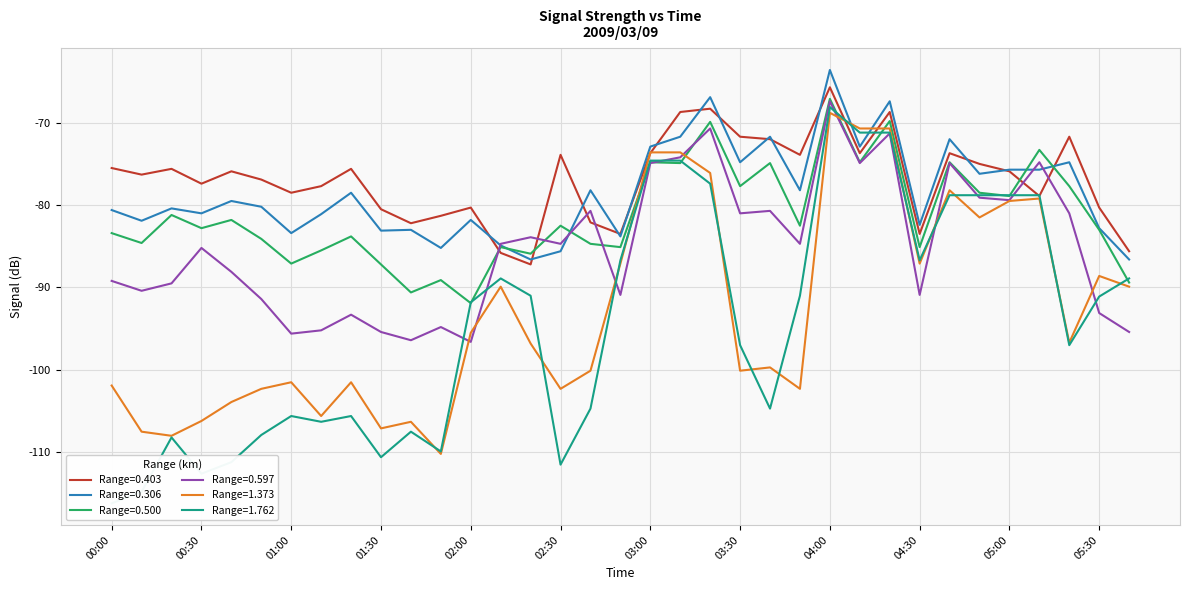

The 1.373 series shows -102.3 at 02:30. True or false?

True